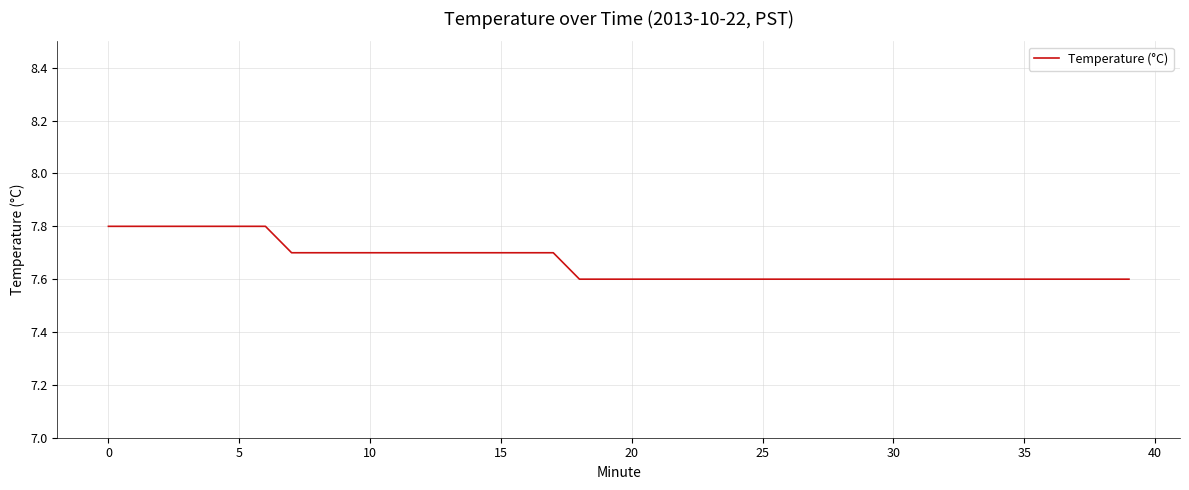

Reading left to right, what are all the values shown in this chart?

7.8	7.8	7.8	7.8	7.8	7.8	7.8	7.7	7.7	7.7	7.7	7.7	7.7	7.7	7.7	7.7	7.7	7.7	7.6	7.6	7.6	7.6	7.6	7.6	7.6	7.6	7.6	7.6	7.6	7.6	7.6	7.6	7.6	7.6	7.6	7.6	7.6	7.6	7.6	7.6